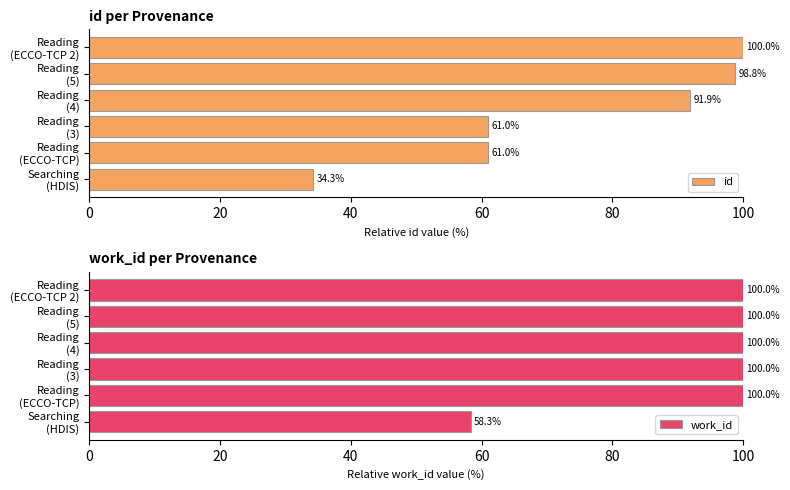

Reading left to right, transcribe all the data shown in this chart.

id: 34.3	61.0	61.0	91.9	98.8	100.0
work_id: 58.3	100.0	100.0	100.0	100.0	100.0